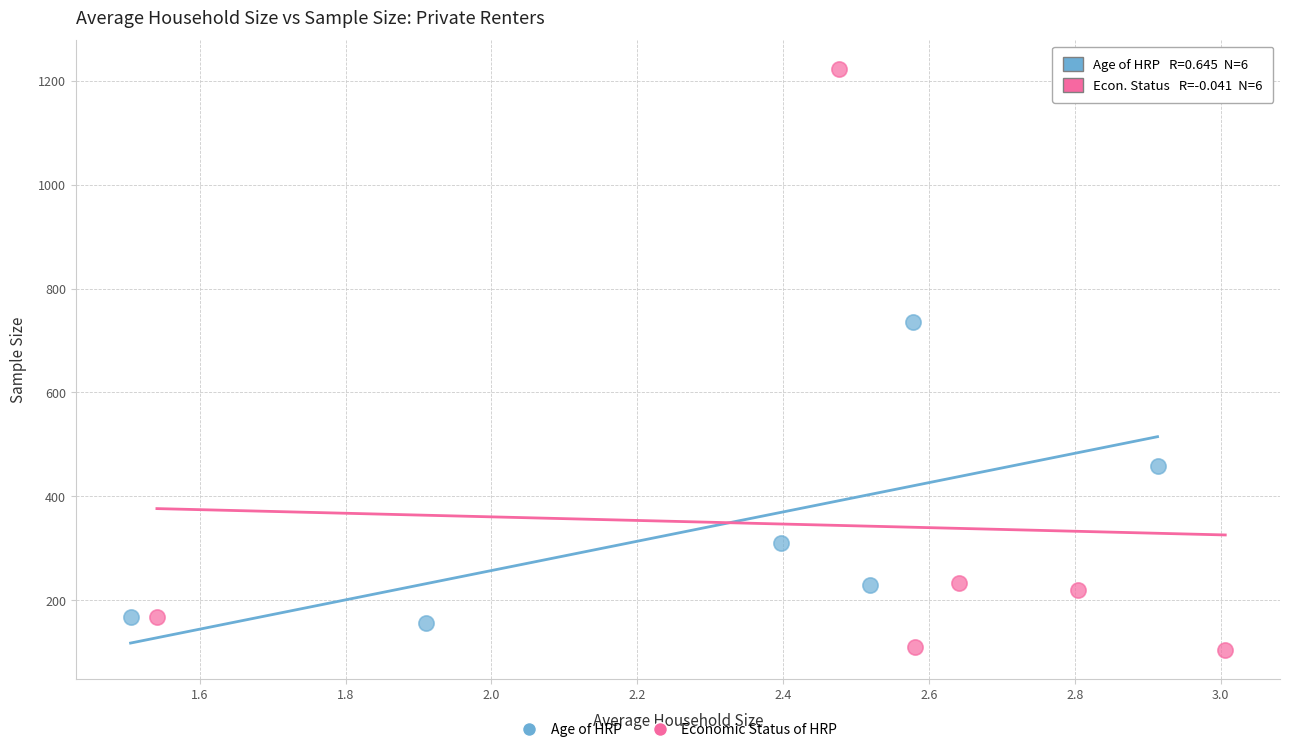

Which series has the widest spread of Y values?

Economic Status of HRP